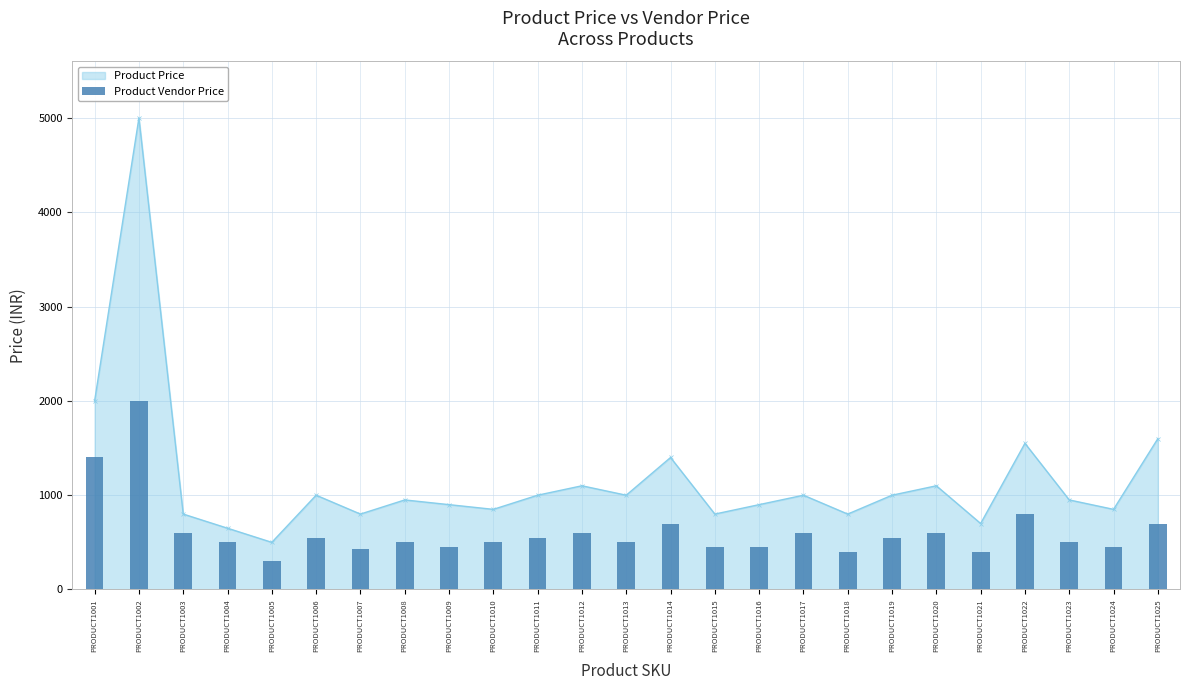

At which label does Product Price reach its minimum?

PRODUCT1005